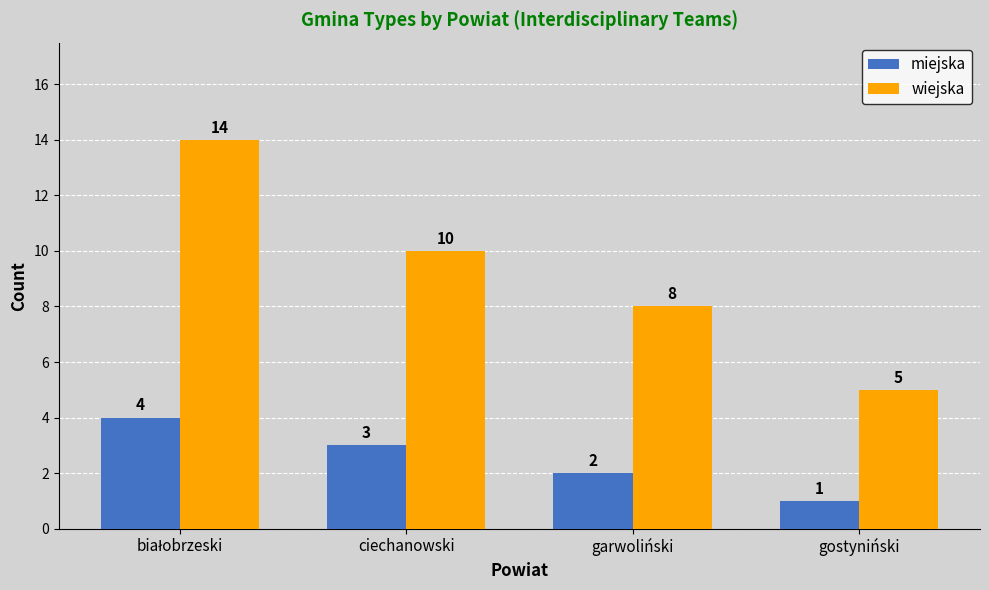

Rank the series by their average value, from lowest to highest.

miejska, wiejska